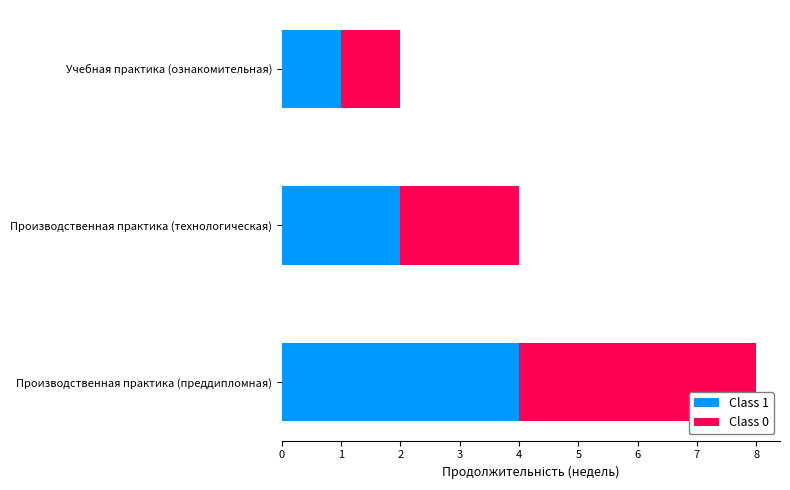

List the labels in order of Class 1 value, largest first.

Производственная практика (преддипломная), Производственная практика (технологическая), Учебная практика (ознакомительная)